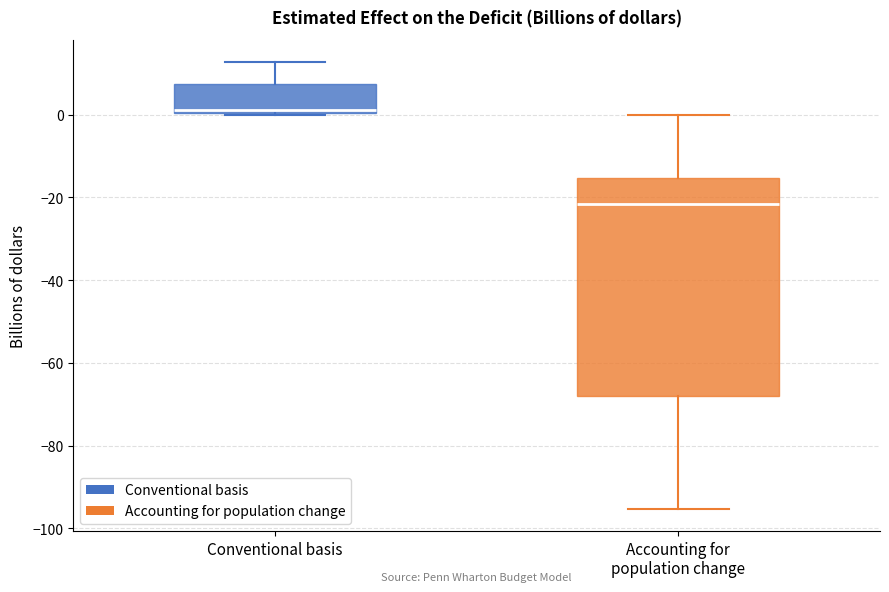

Which box's median line is the highest?

Conventional basis